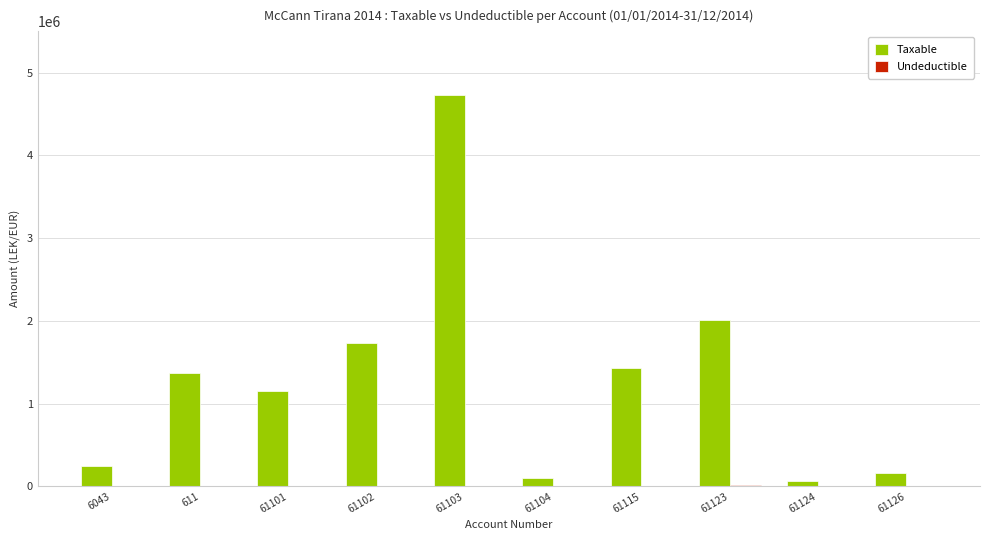

How many series are shown in this chart?

2